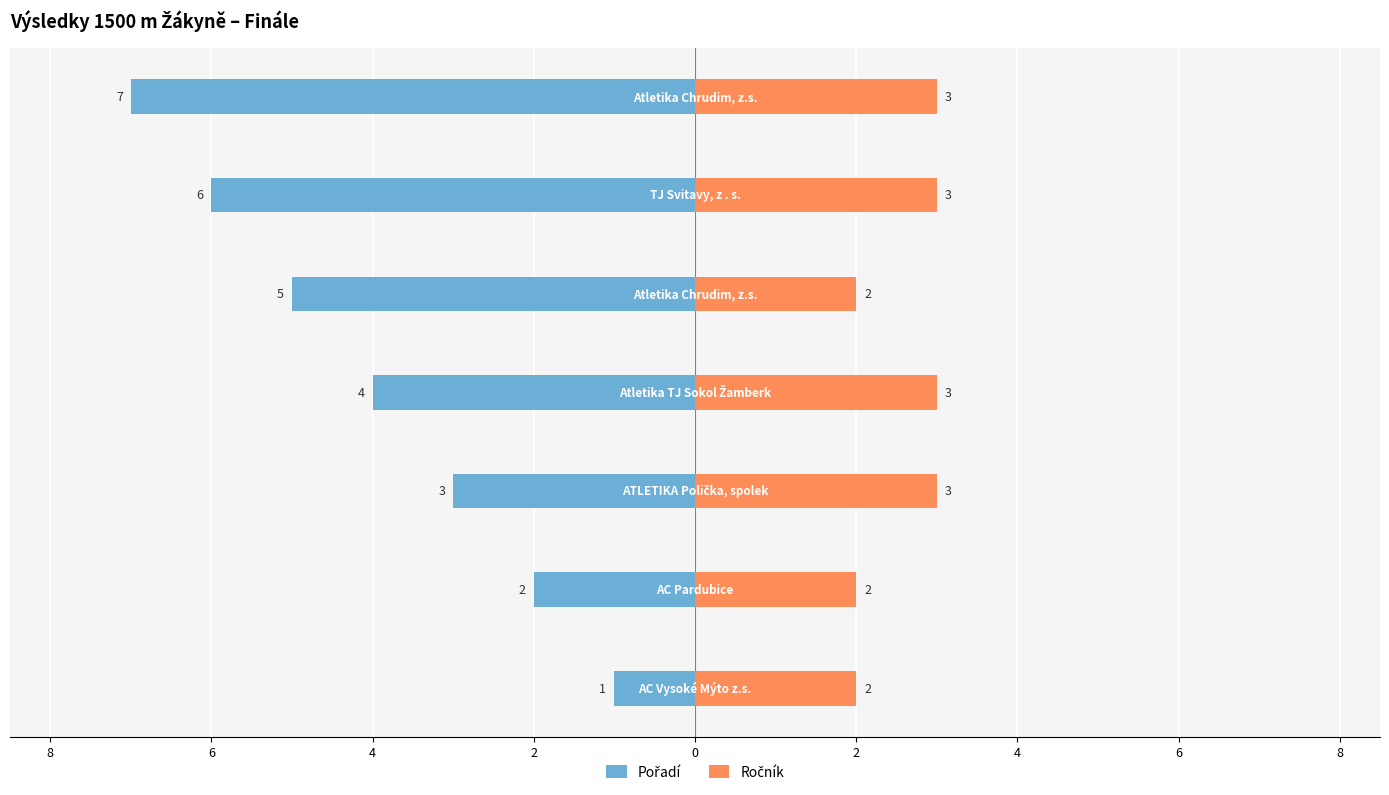

How many categories are shown in the chart?

7